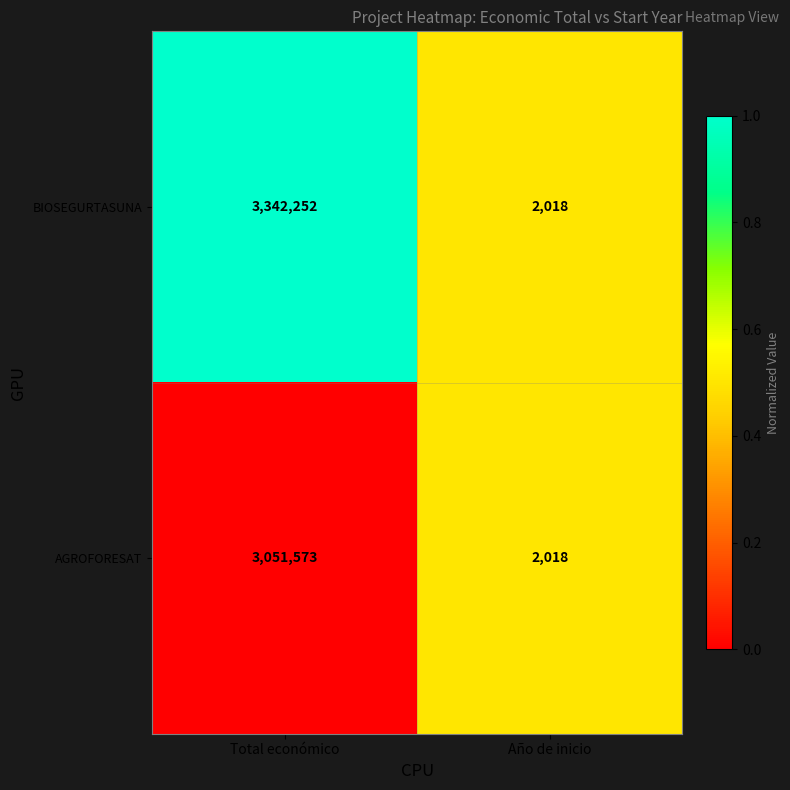

List the series in order of their peak value, highest first.

BIOSEGURTASUNA, AGROFORESAT